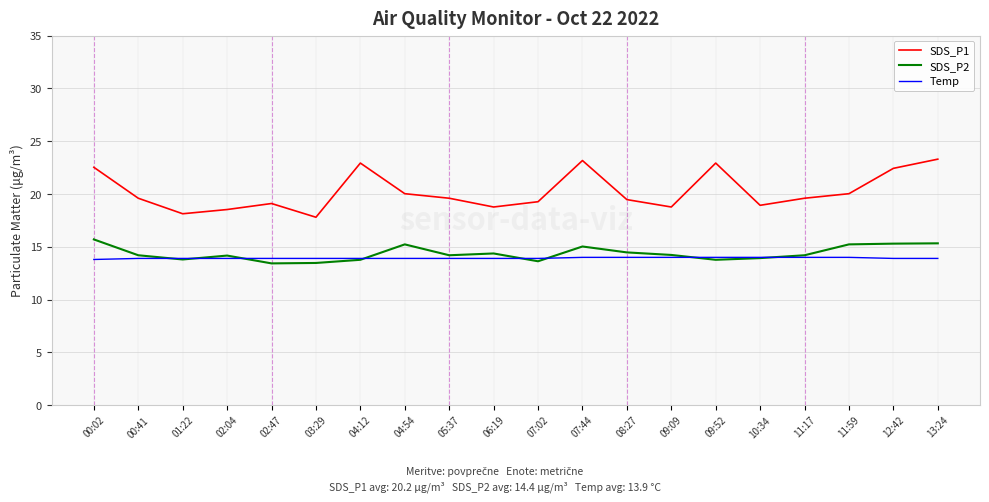

What is the approximate value of SDS_P1 at 02:47?

19.1